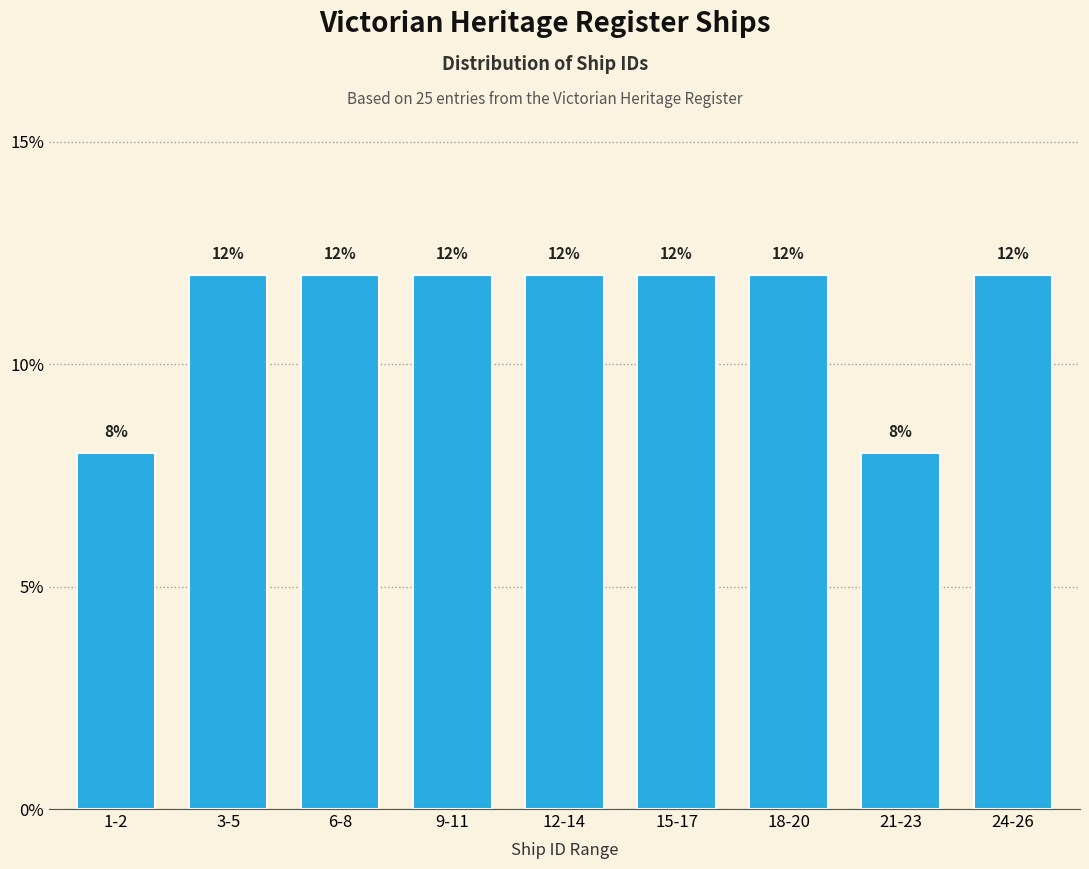

Reading right to left, what are all the values shown in this chart?

12	8	12	12	12	12	12	12	8